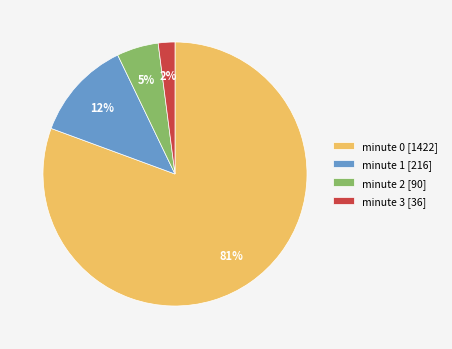

How many slices are in this pie chart?

4